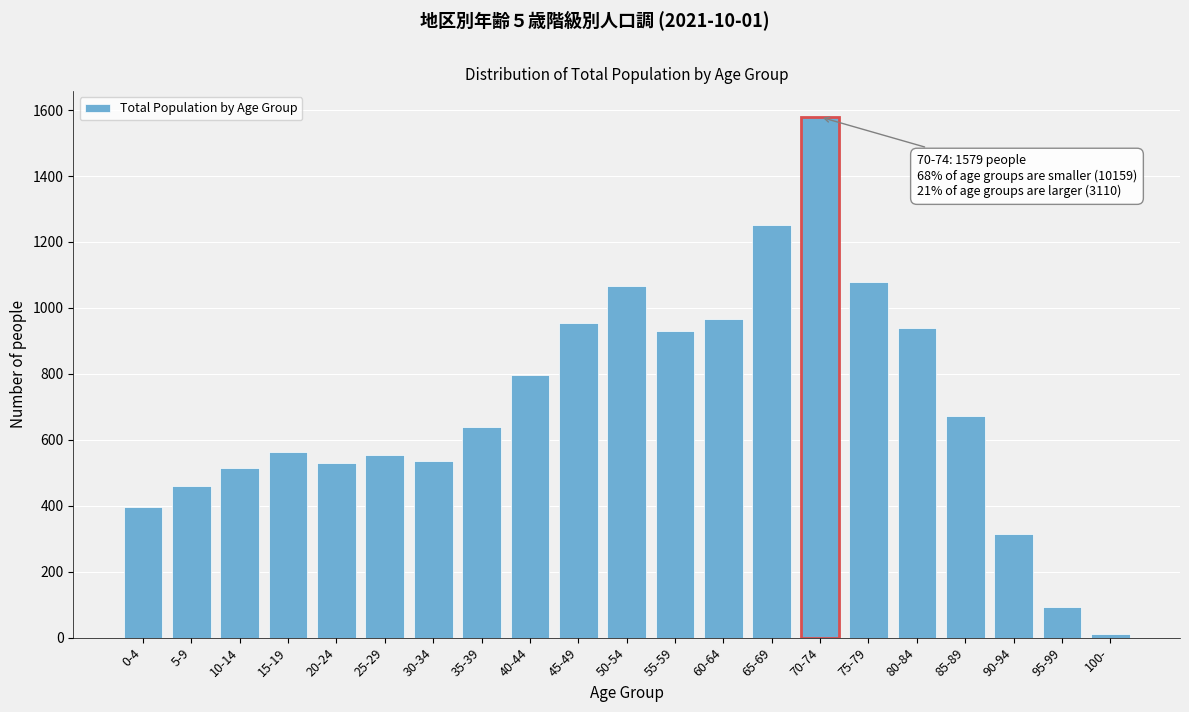

Reading right to left, what are all the values shown in this chart?

100-=11	95-99=94	90-94=315	85-89=672	80-84=940	75-79=1078	70-74=1579	65-69=1253	60-64=967	55-59=931	50-54=1068	45-49=954	40-44=796	35-39=640	30-34=536	25-29=553	20-24=529	15-19=563	10-14=513	5-9=461	0-4=395